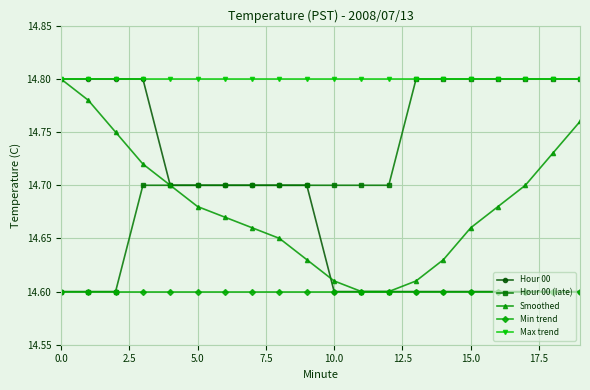

Which series has the largest total across all categories?

Max trend